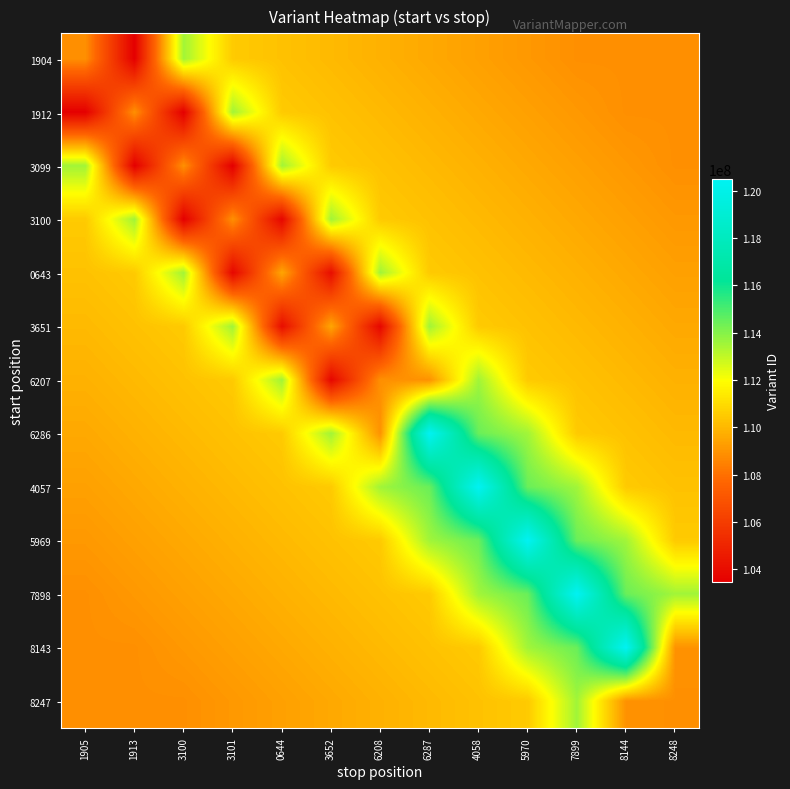

Count the number of data series in this chart.

13